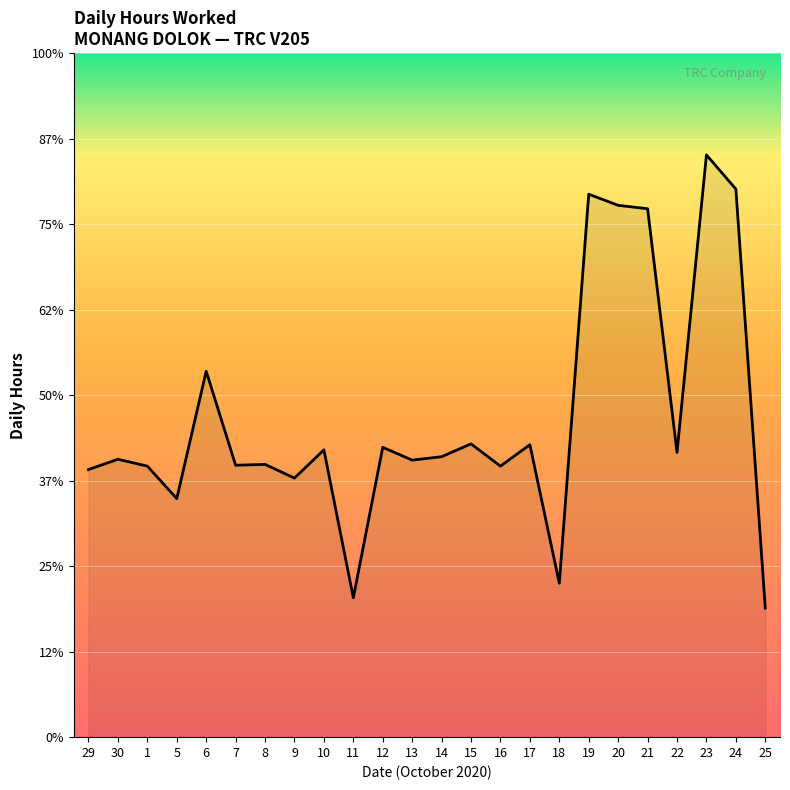

What is the sum of the values at 29 and 23?

25.9